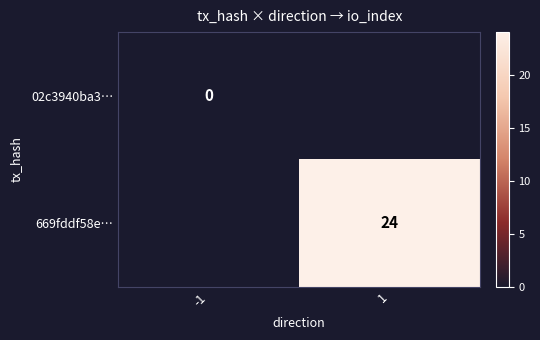

Is it true that 669fddf58e… equals 16 at 1?

False